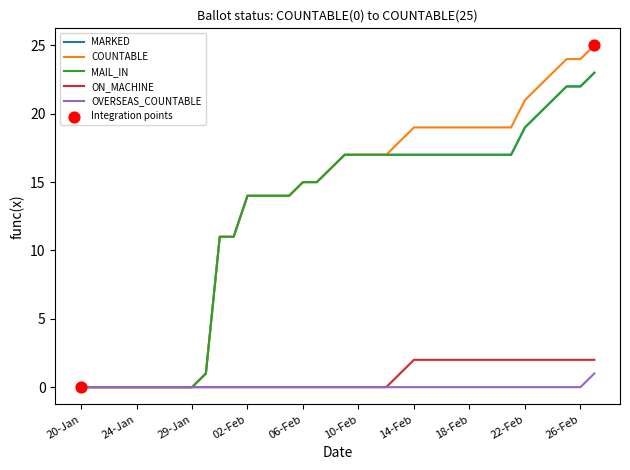

Which series has the largest total across all categories?

COUNTABLE